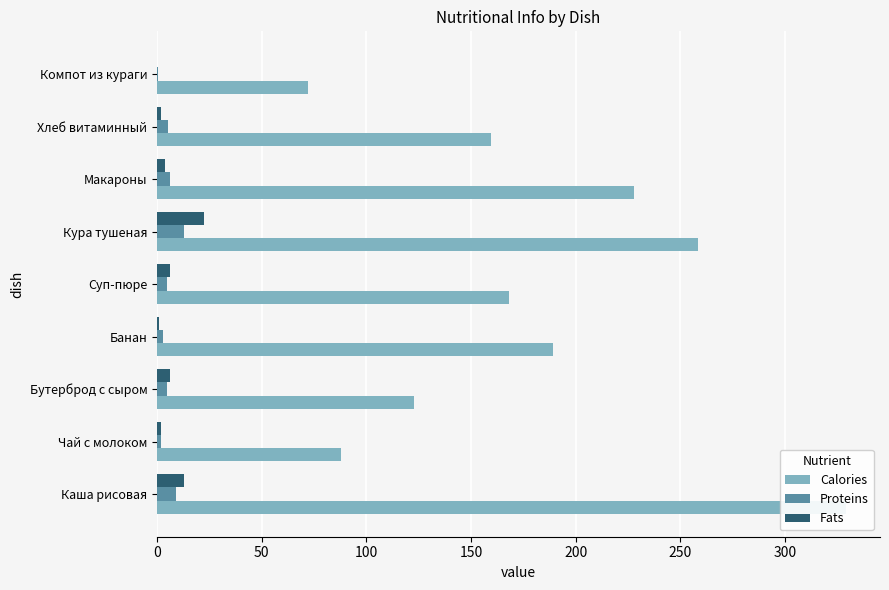

Reading left to right, list all the values displayed in this chart.

Calories: 329.0	88.0	123.0	189.0	168.0	258.3	227.9	159.6	72.0
Proteins: 9.2	2.1	5.0	3.0	4.7	12.8	6.4	5.3	0.3
Fats: 12.8	1.9	6.1	1.0	6.1	22.4	3.6	2.0	0.0